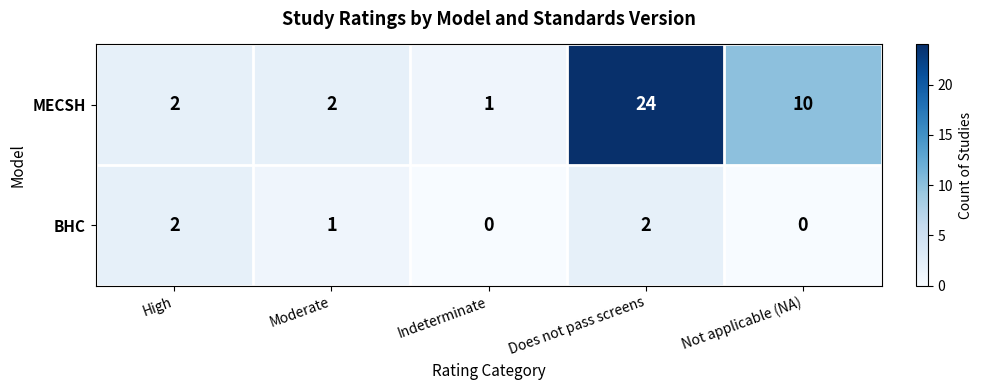

The BHC series shows 3 at High. True or false?

False